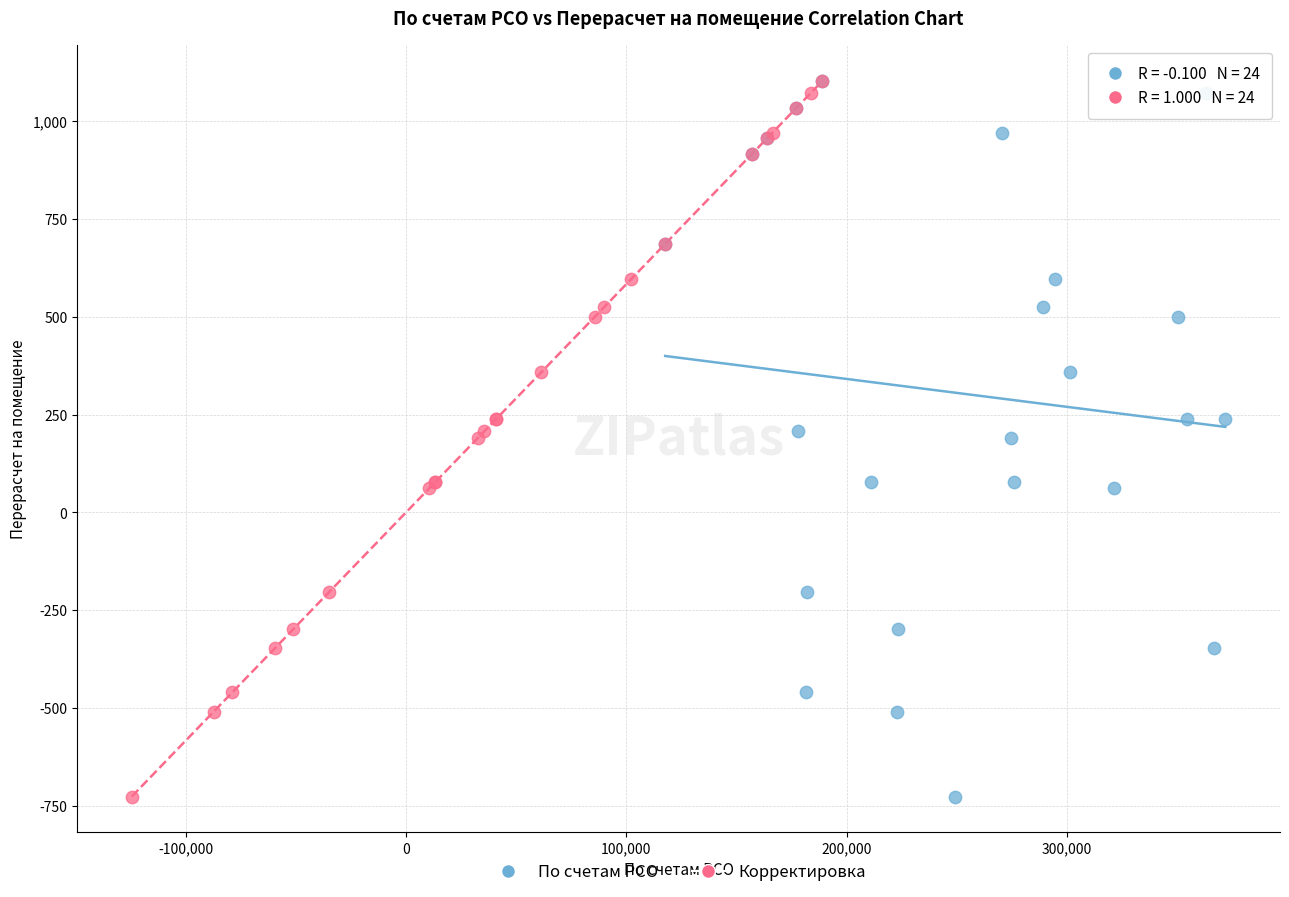

What are all the series names shown in the legend?

По счетам РСО, Корректировка